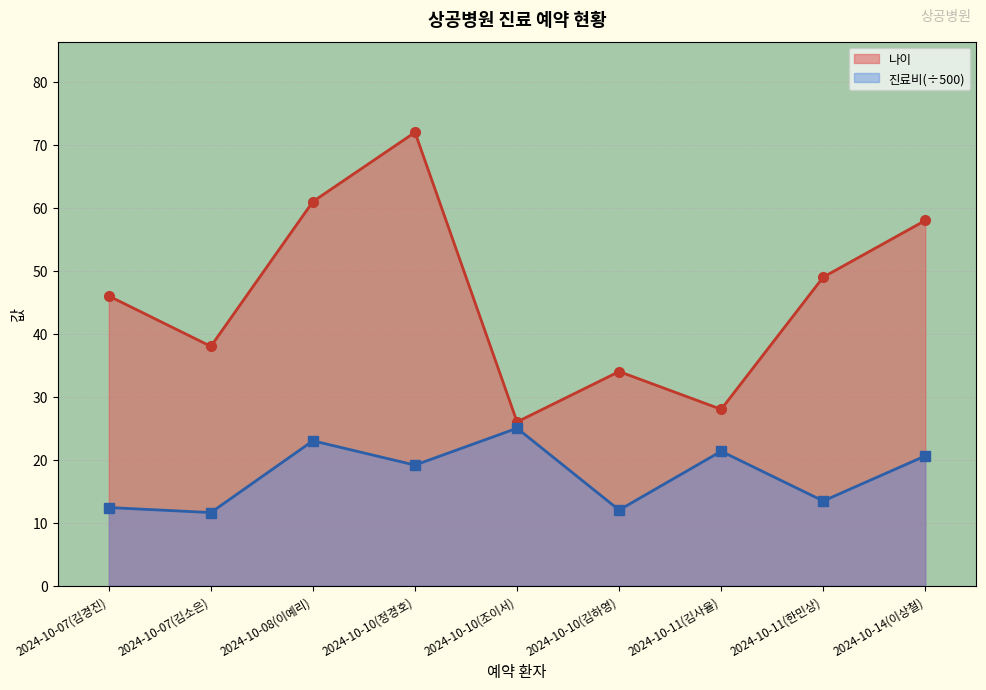

Is the value of 나이 at 2024-10-10(조이서) greater than the value of 진료비 at 2024-10-07(김소은)?

Yes